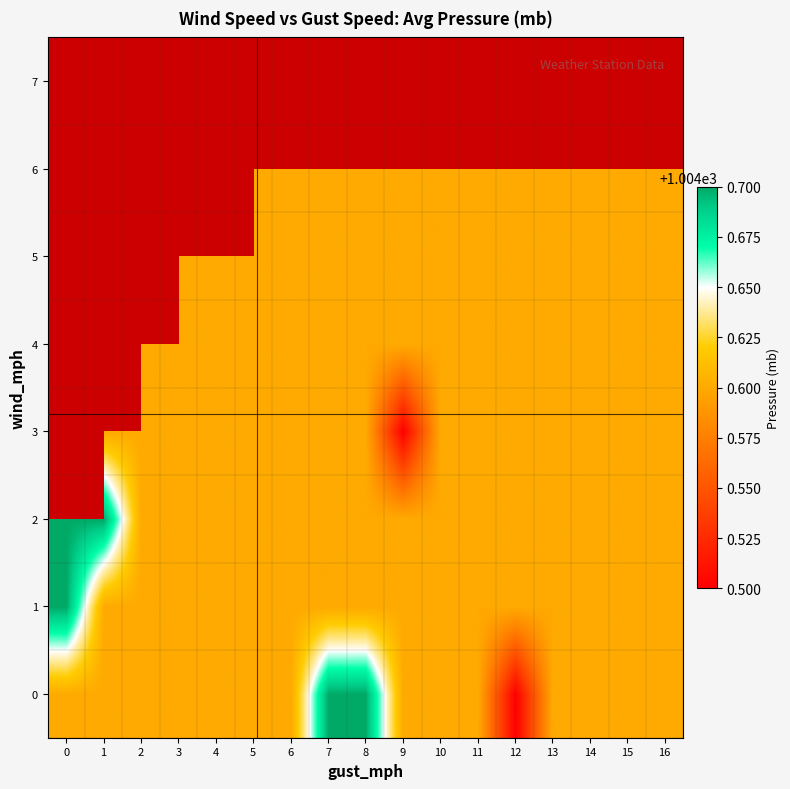

Rank the categories by 6 value from lowest to highest.

0, 1, 2, 3, 4, 5, 6, 7, 8, 9, 10, 11, 12, 13, 14, 15, 16